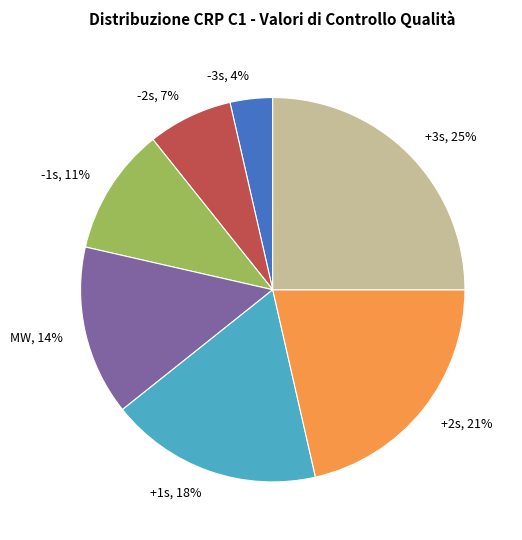

To the nearest percent, what is the difference between the largest and smallest slice percentages?

21%